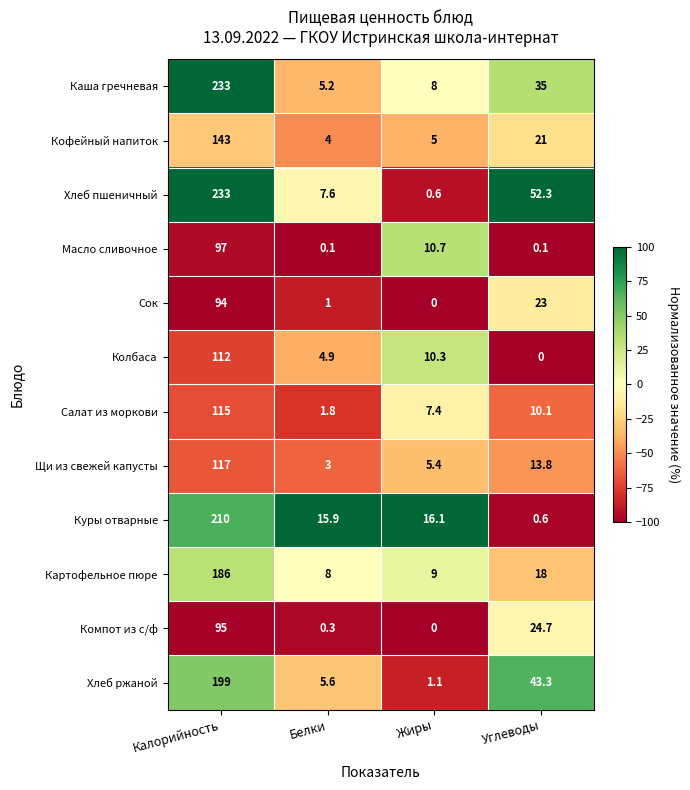

At which label does Колбаса reach its minimum?

Углеводы